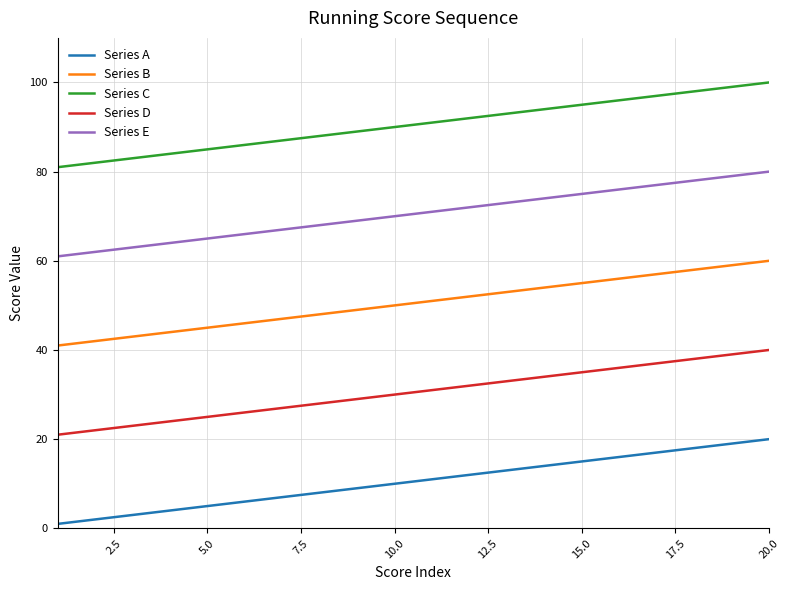

How many lines are shown in the chart?

5